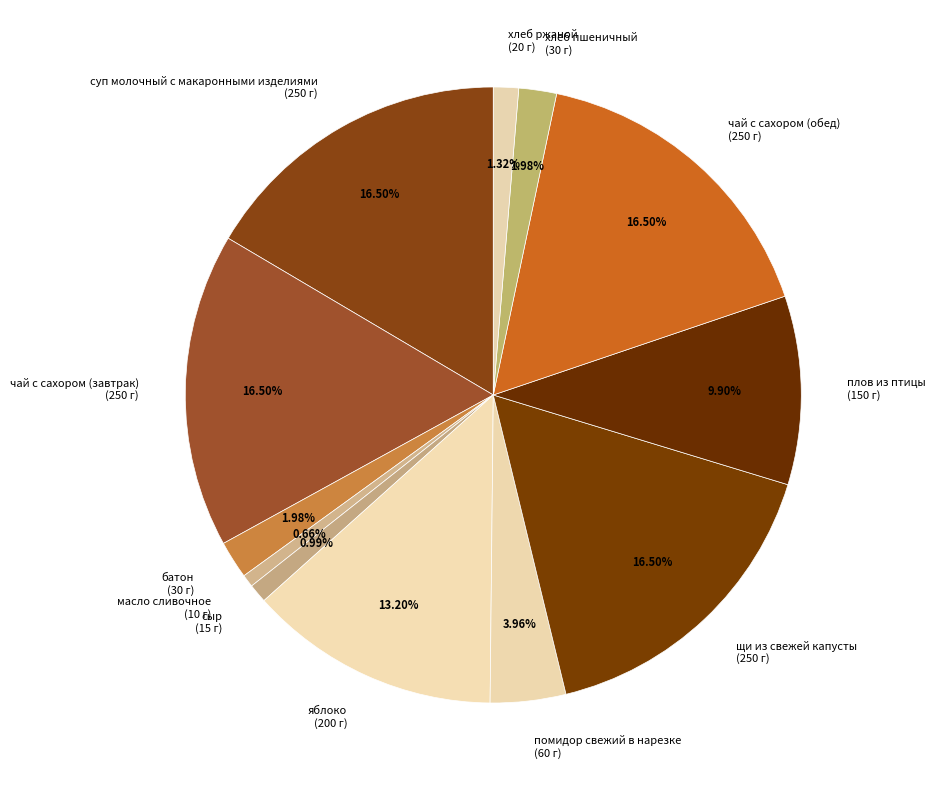

Approximately how many times larger is the value at плов из птицы (150 г) compared to хлеб ржаной (20 г)?

7.5